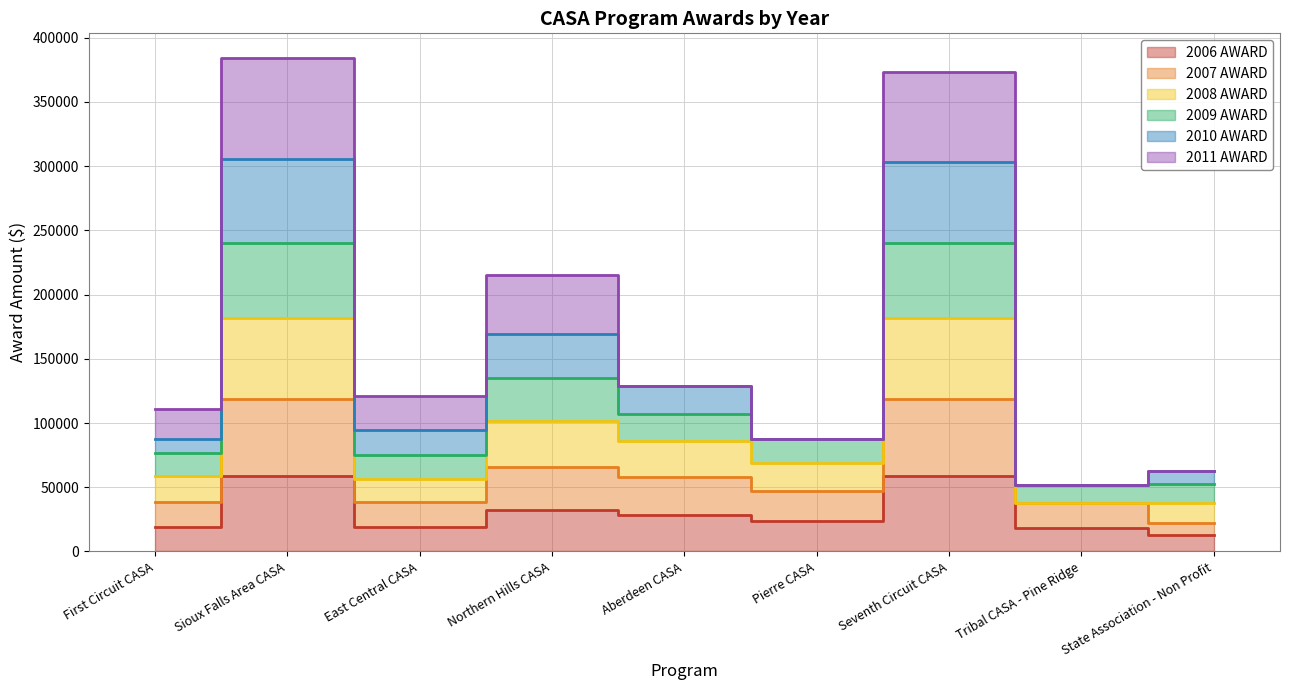

Where is the first local maximum for 2009 AWARD?

Sioux Falls Area CASA